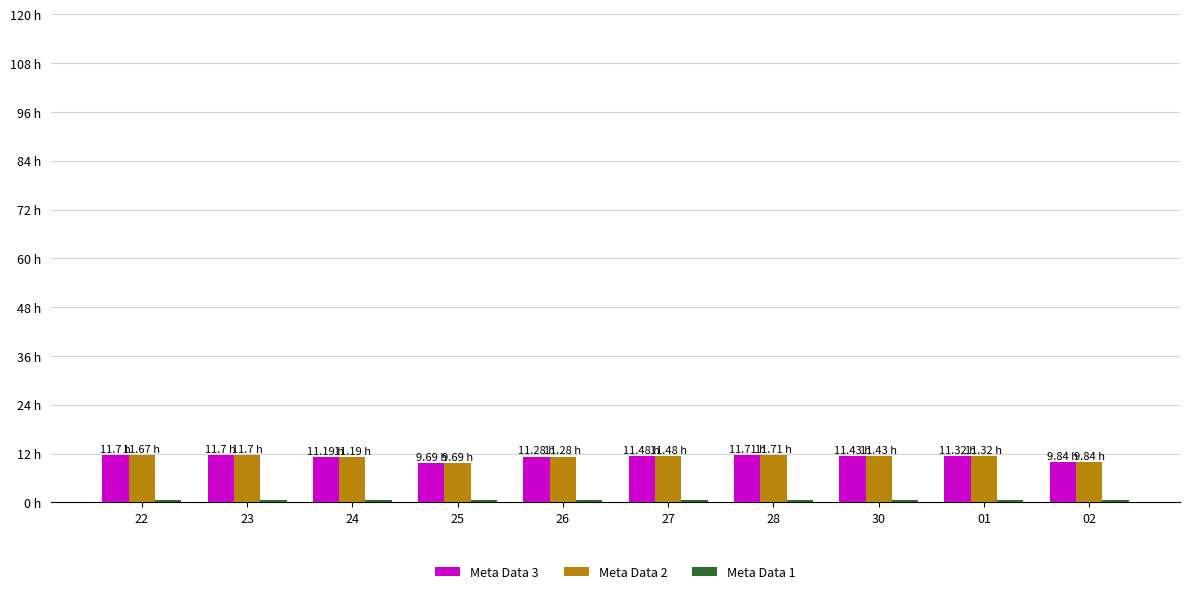

Is the value of Meta Data 3 at 28 greater than the value of Meta Data 2 at 23?

Yes